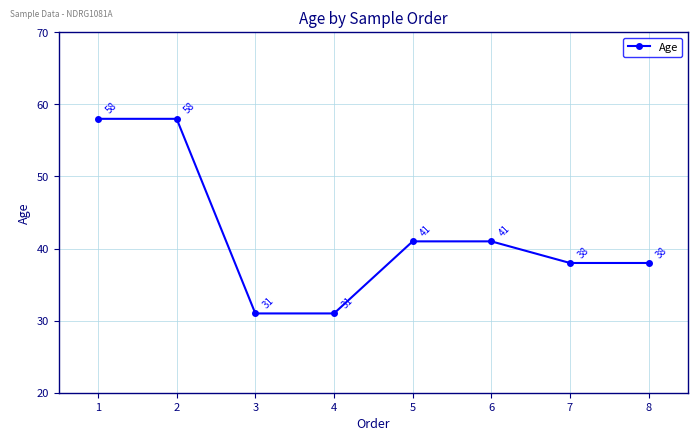

Reading right to left, extract all data points from this chart.

38	38	41	41	31	31	58	58